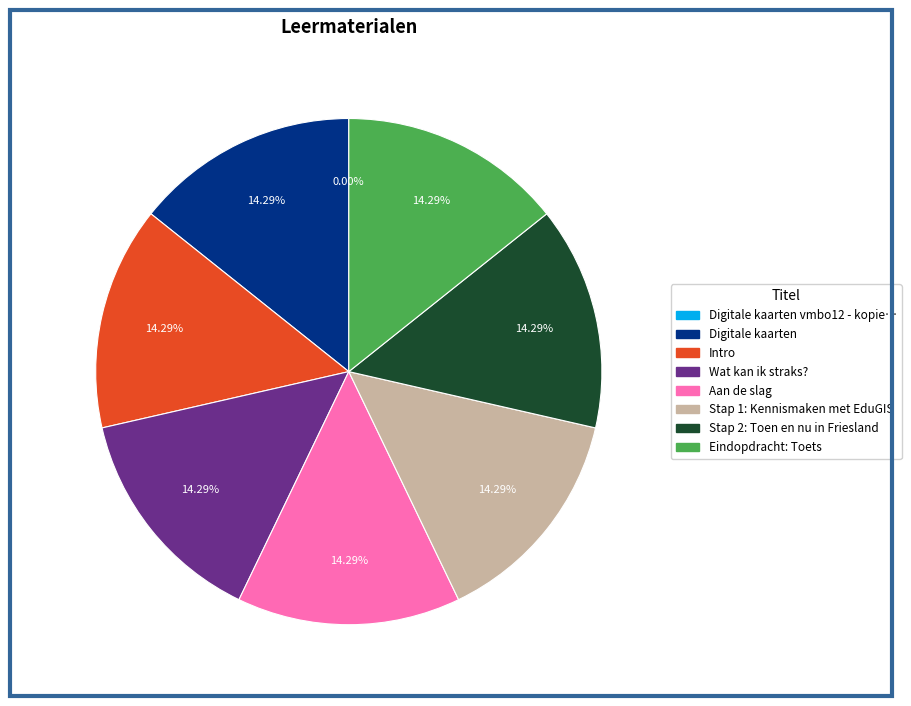

Is there any slice that represents more than half of the pie?

No